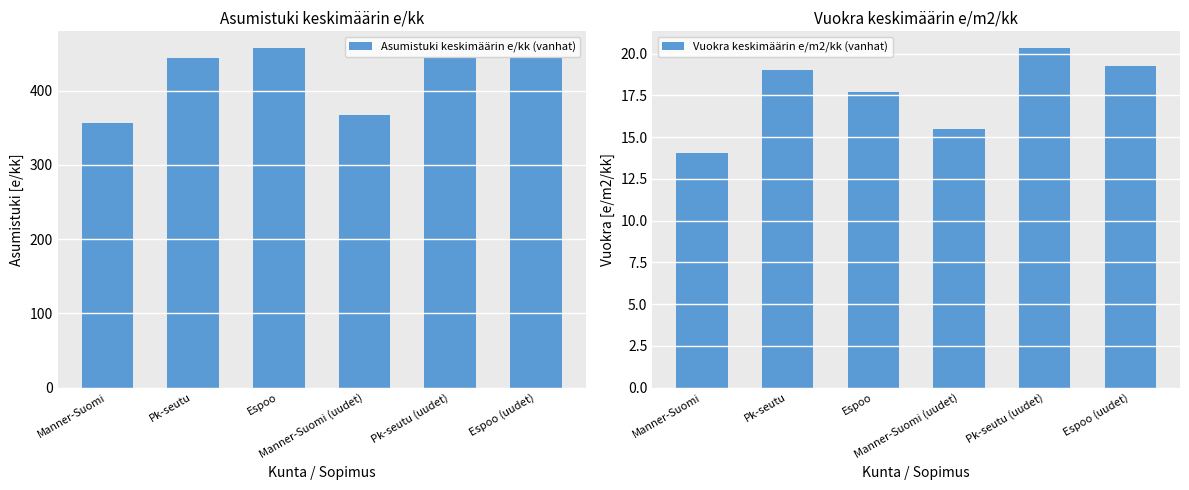

Reading left to right, extract all data points from this chart.

Asumistuki keskimäärin e/kk (vanhat): 357.0	443.8	457.1	367.1	443.8	444.2
Vuokra keskimäärin e/m2/kk (vanhat): 14.0	19.0	17.7	15.5	20.3	19.2